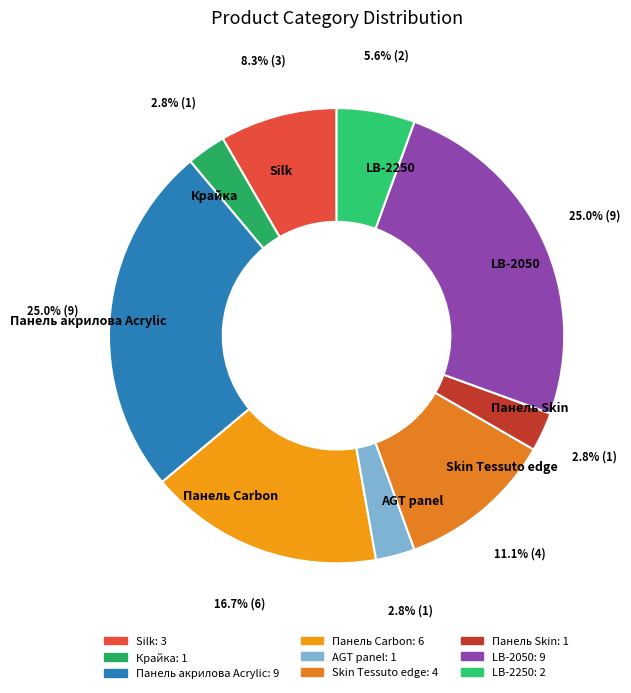

True or false: Silk accounts for 8% of the total.

True